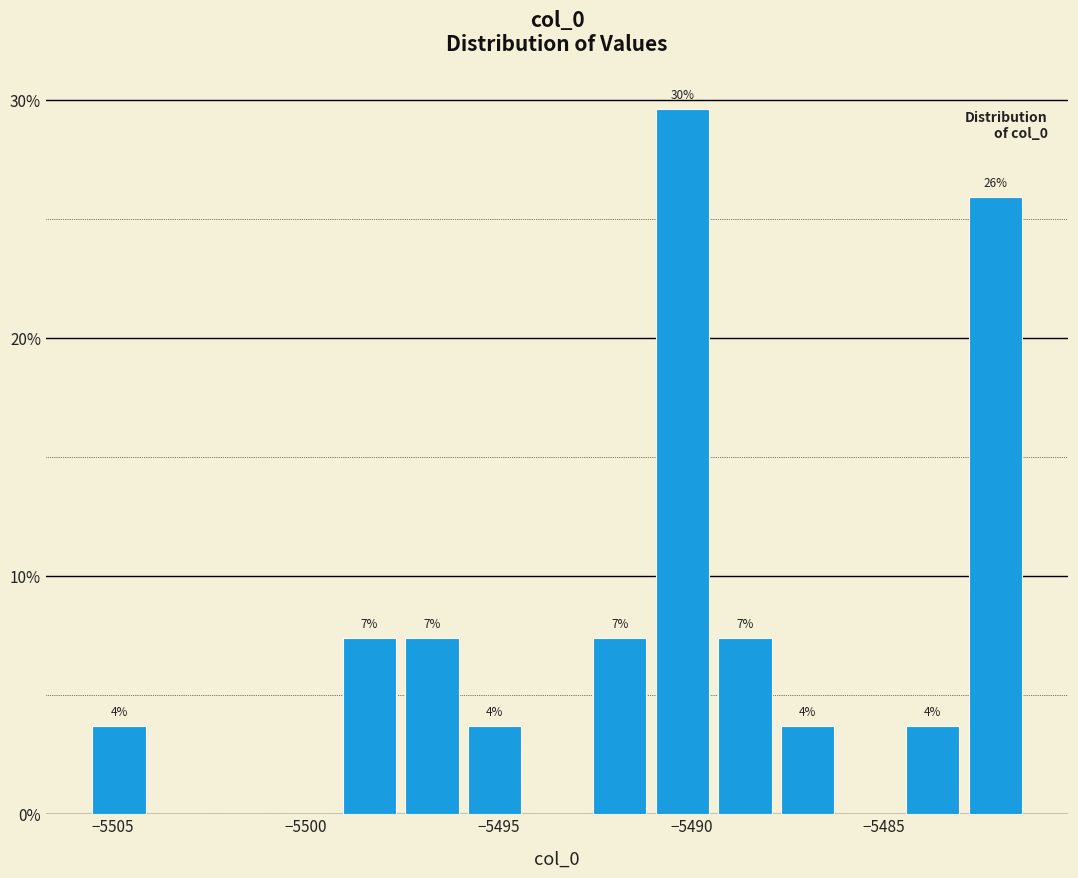

Read against the x-axis, roughly where is the centre of the tallest bar?

-5490.0